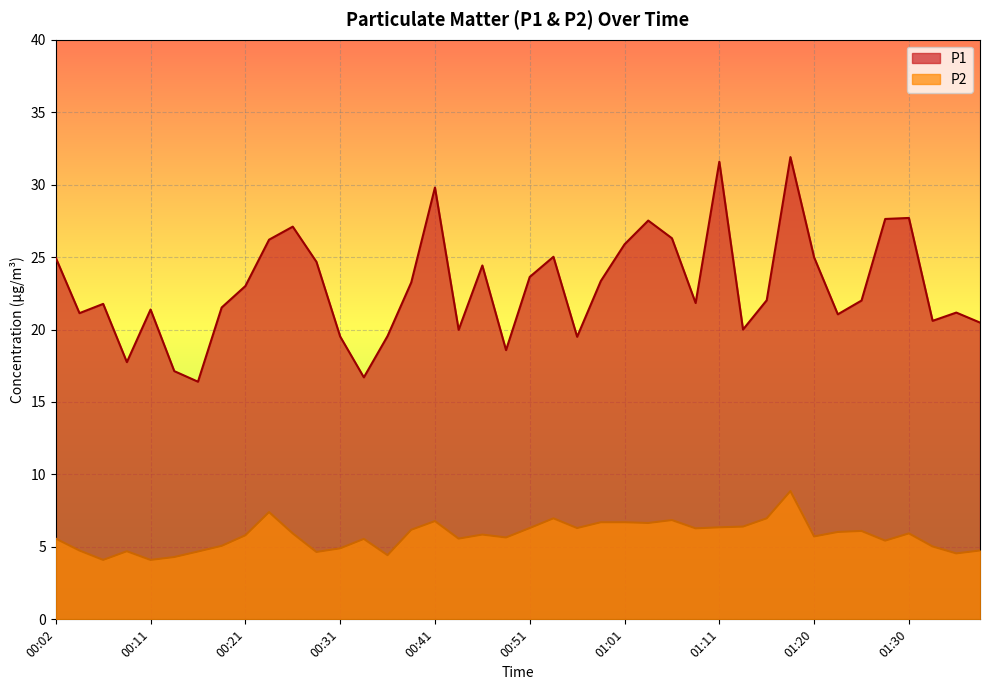

How many values in the P2 series are below 5?

11